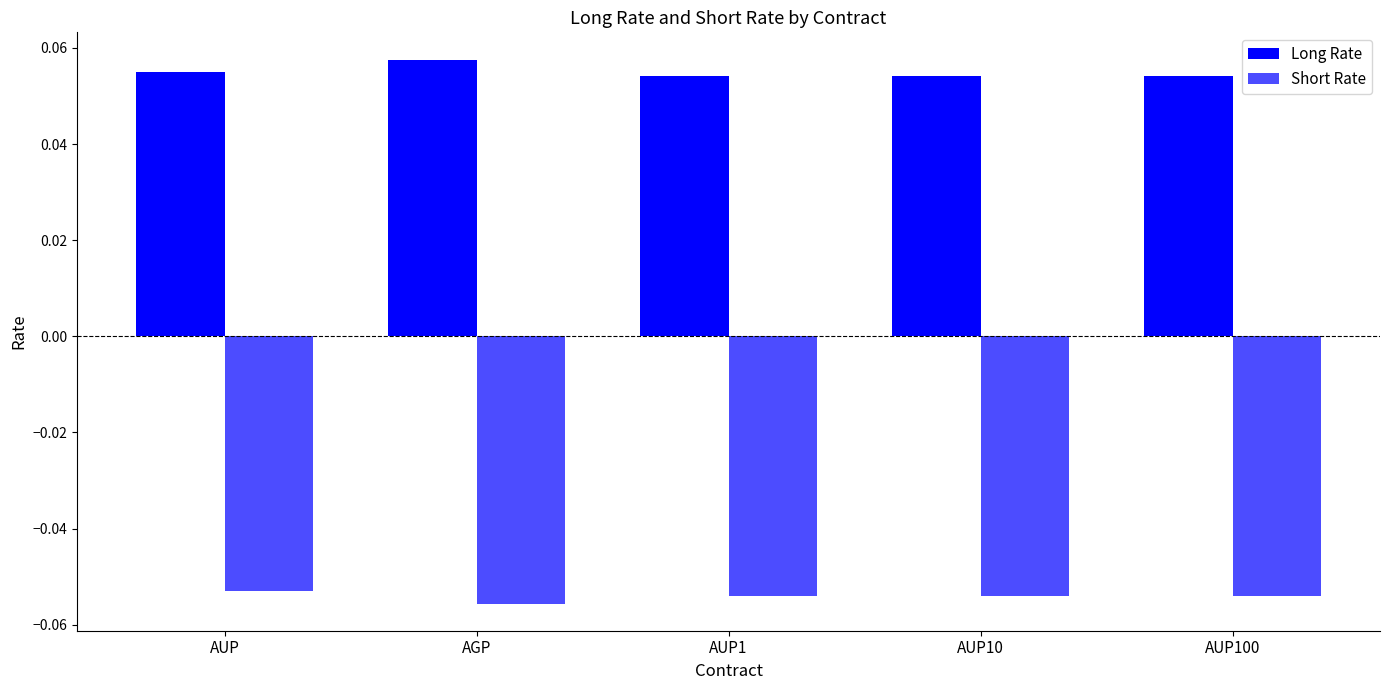

How many bars are there in each group?

2